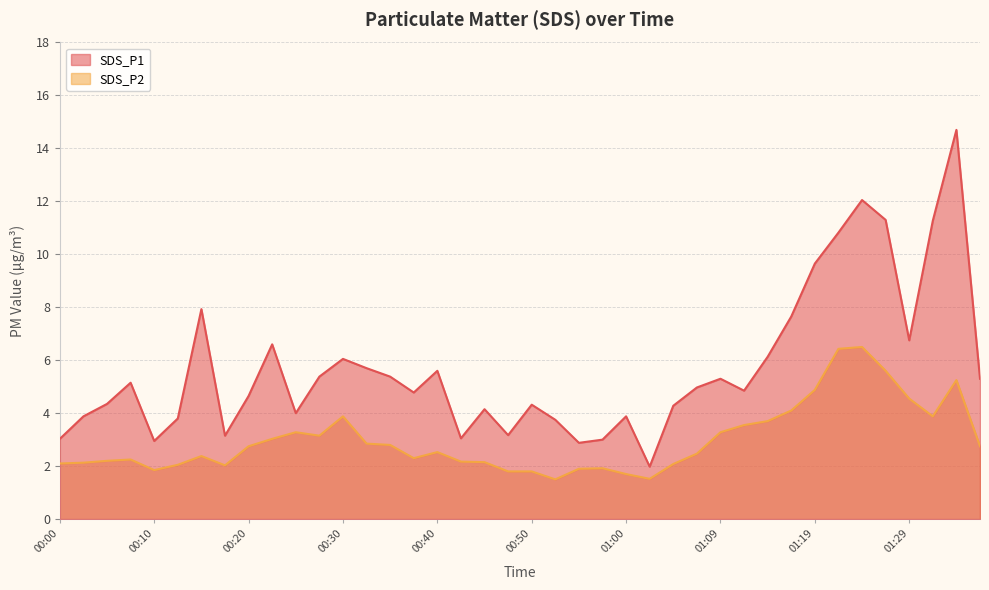

What is the sum of the SDS_P1 values at 00:47 and 00:10?

6.1